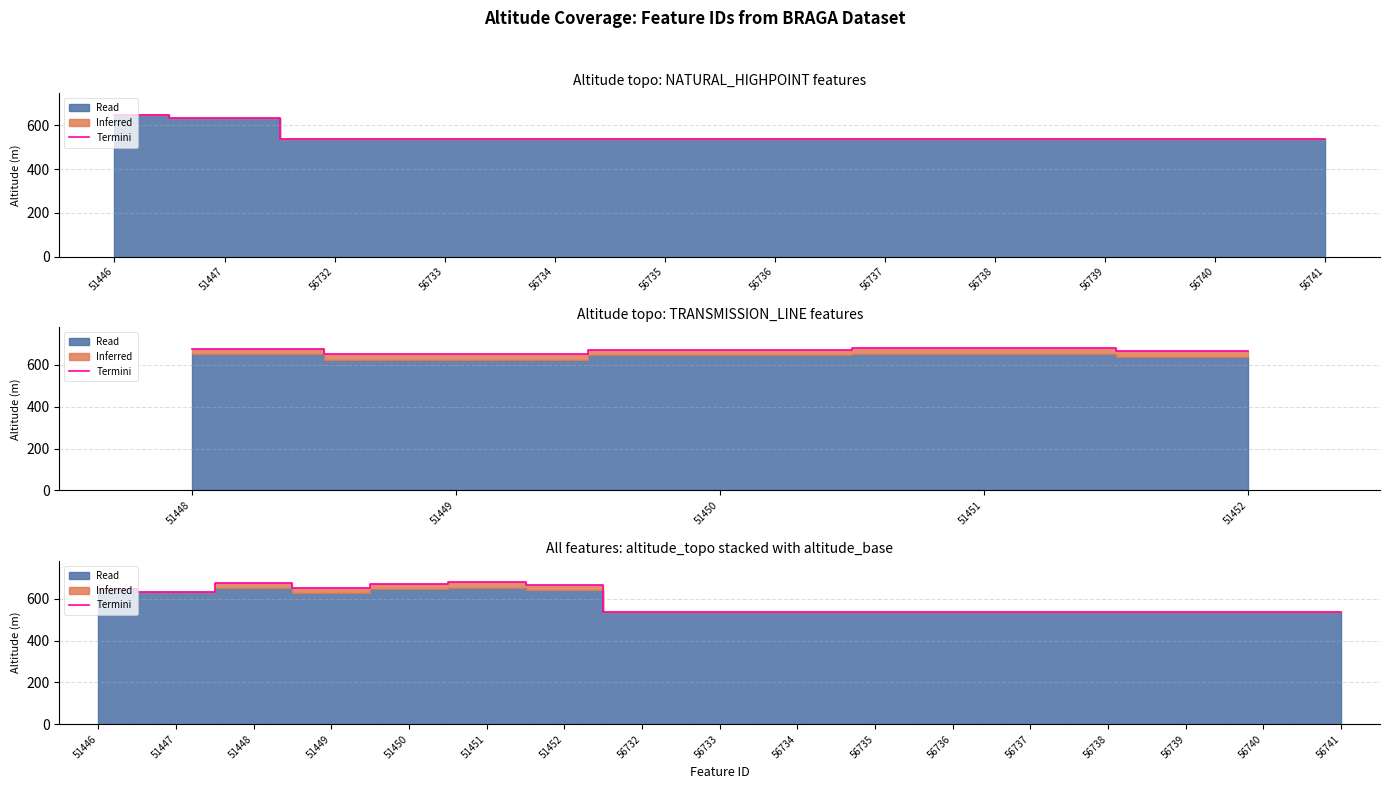

Between 51451 and 56737, which is larger?

51451